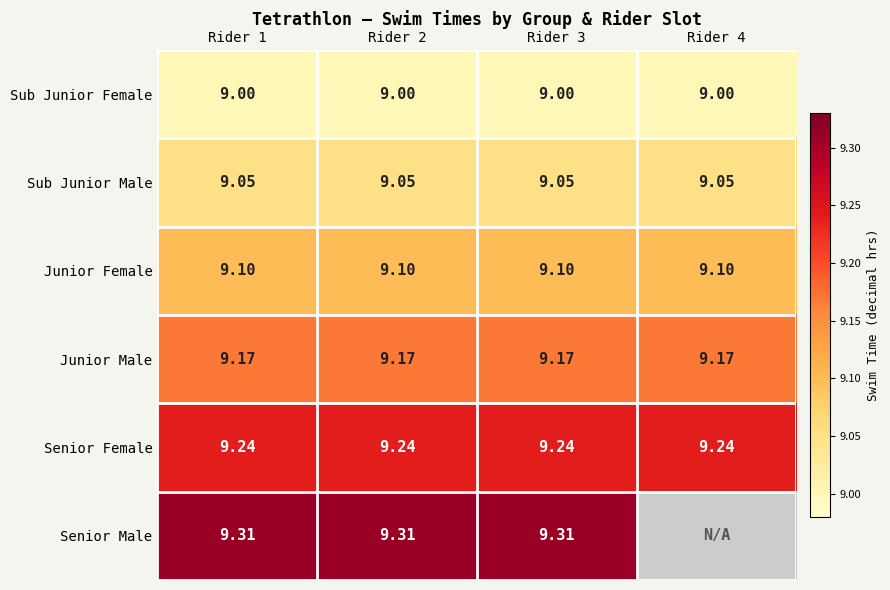

What is the average value of the Sub Junior Female series?

9.0